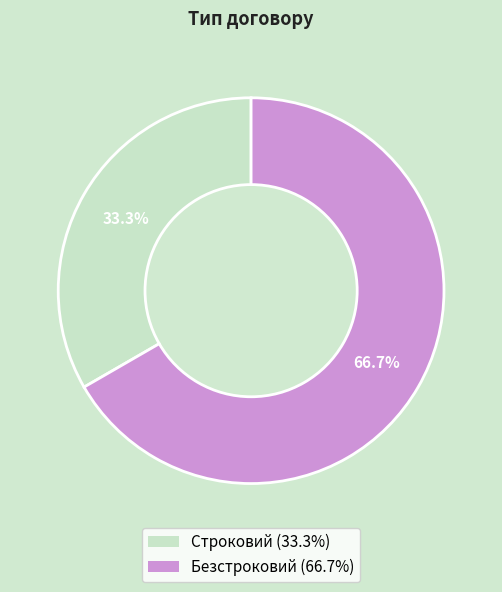

The Безстроковий slice represents 74% of the pie. True or false?

False